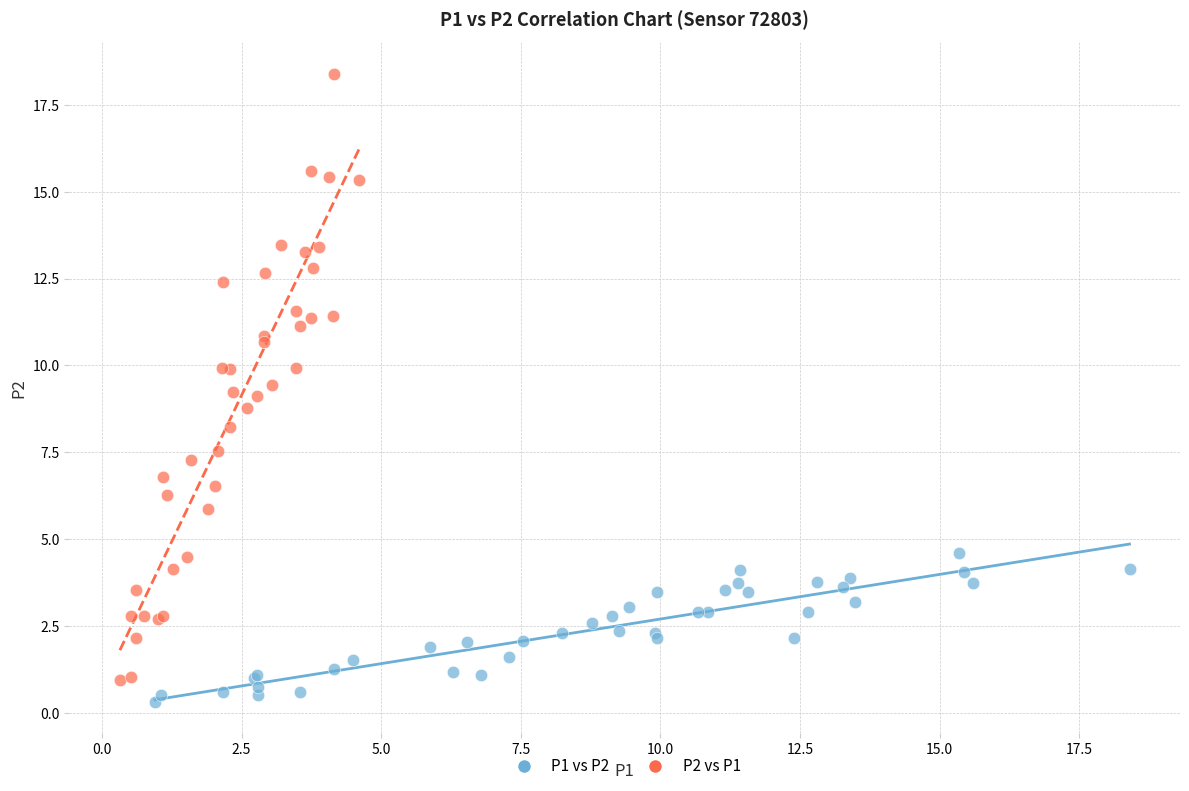

What are all the series names shown in the legend?

P1 vs P2, P2 vs P1